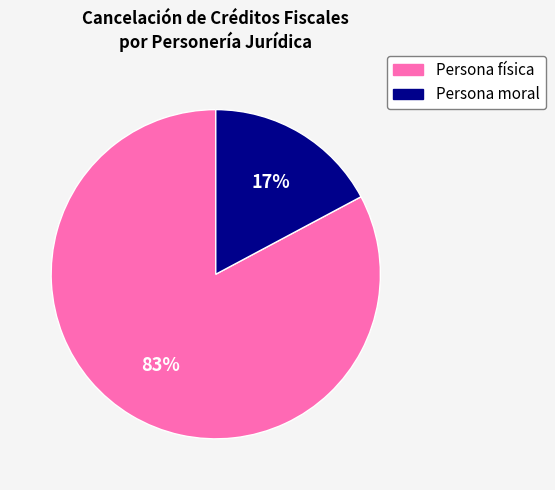

Is there a majority slice in this chart?

Yes